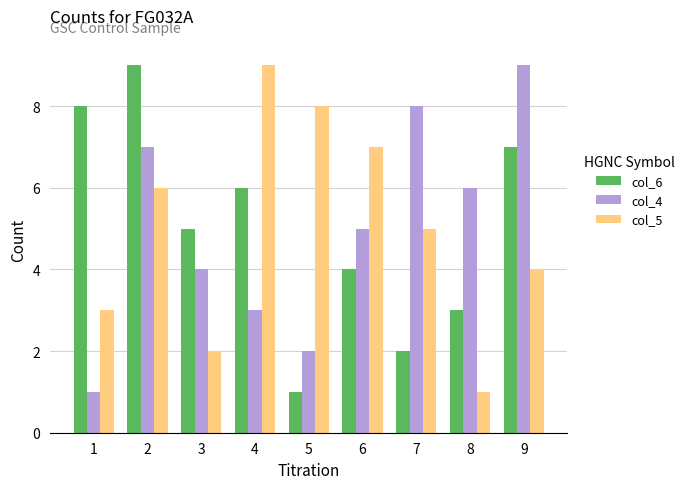

Is the value of col_6 at 9 greater than the value of col_4 at 4?

Yes